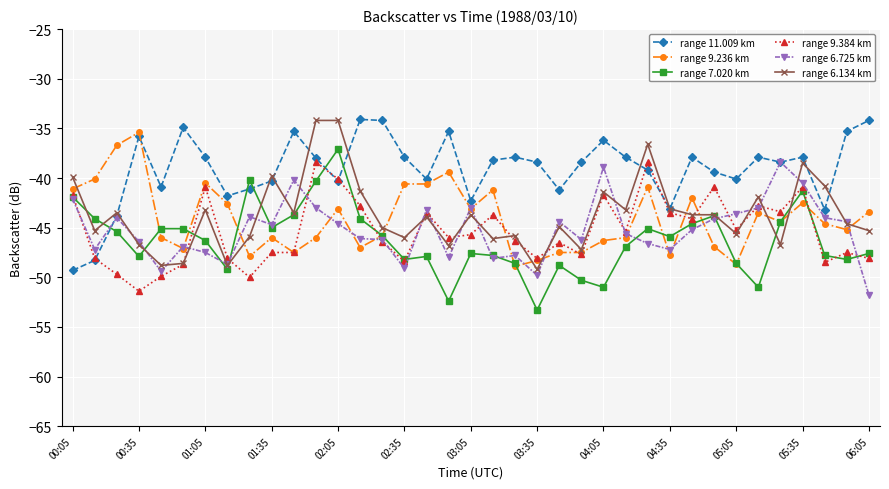

Which series has the largest total across all categories?

range 11.009 km